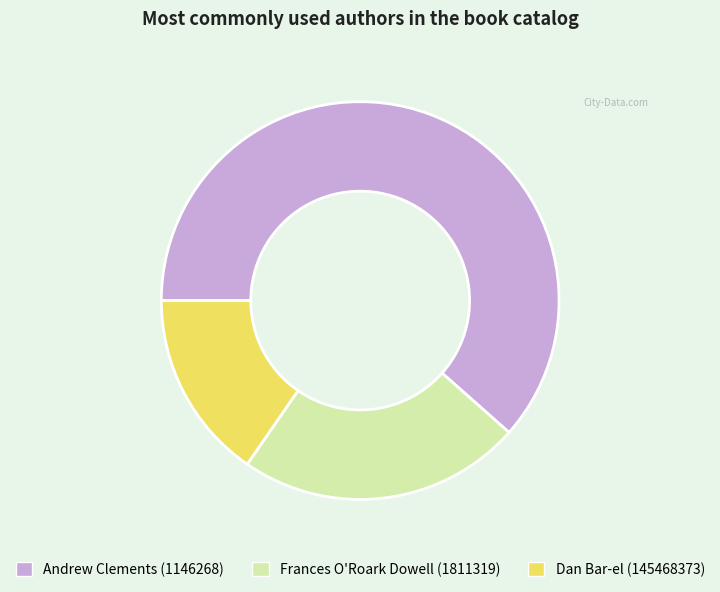

Which slice represents more than half of the pie?

Andrew Clements (1146268)